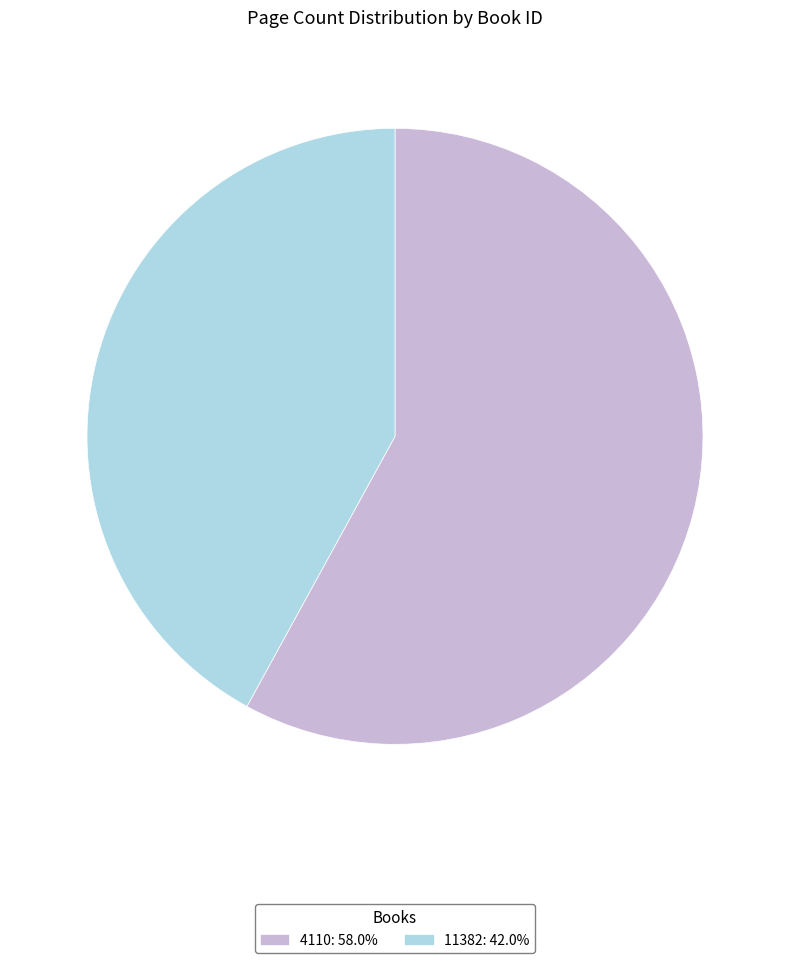

Rank the categories by value from lowest to highest.

11382, 4110